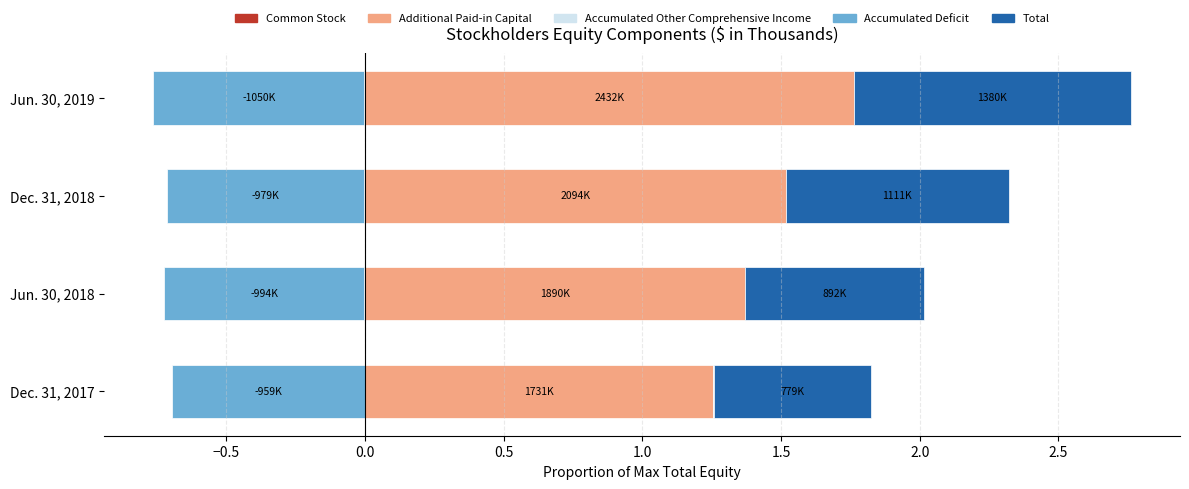

Is it true that Total equals 1.6 at Jun. 30, 2019?

False